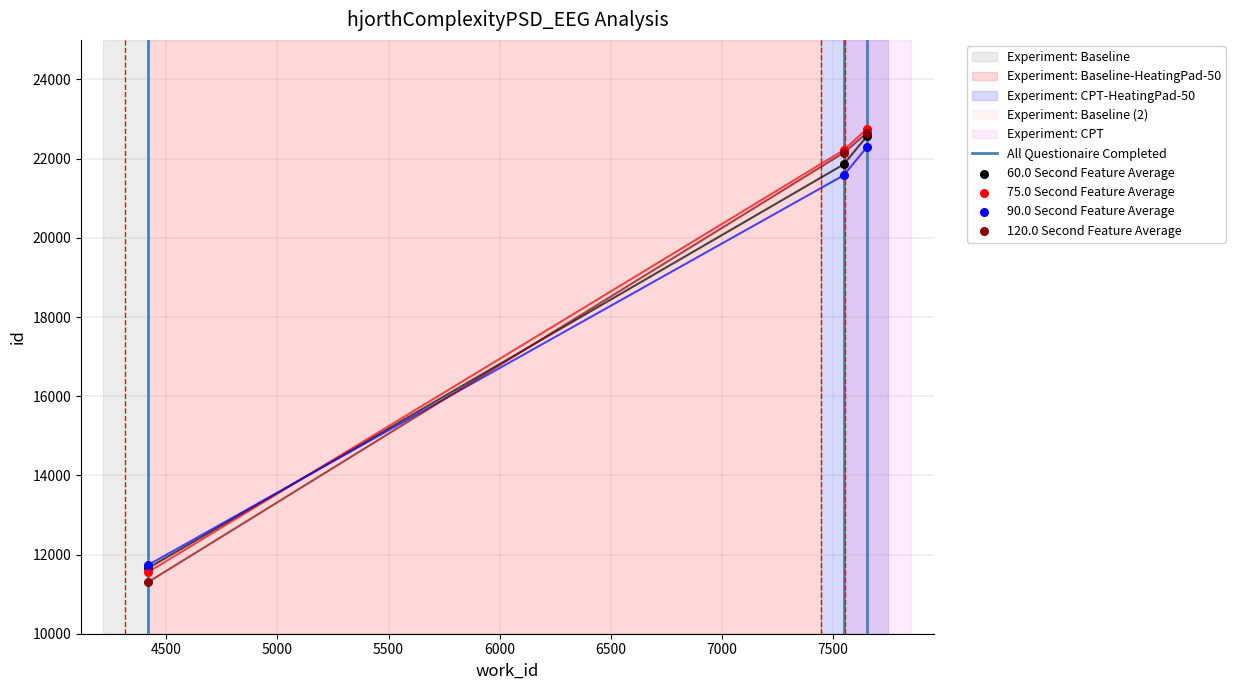

Approximately how many times larger is the value at 7548 compared to 4416?

1.9